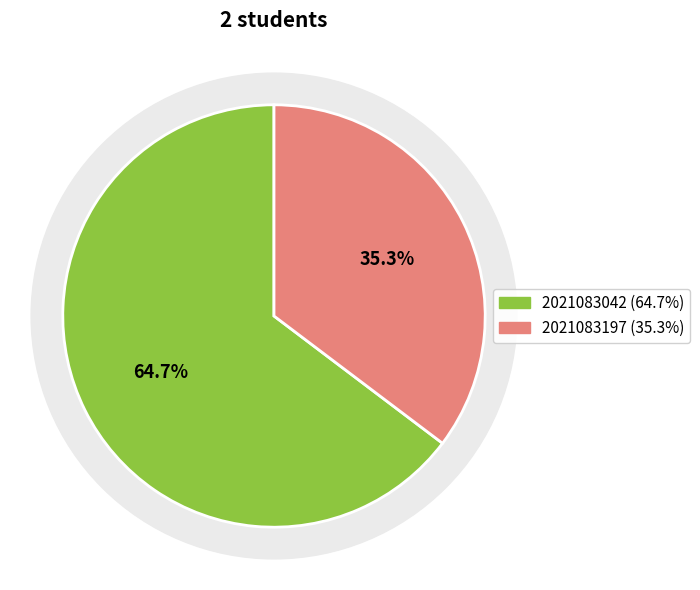

How much of the chart is everything except 2021083197?

64.7%